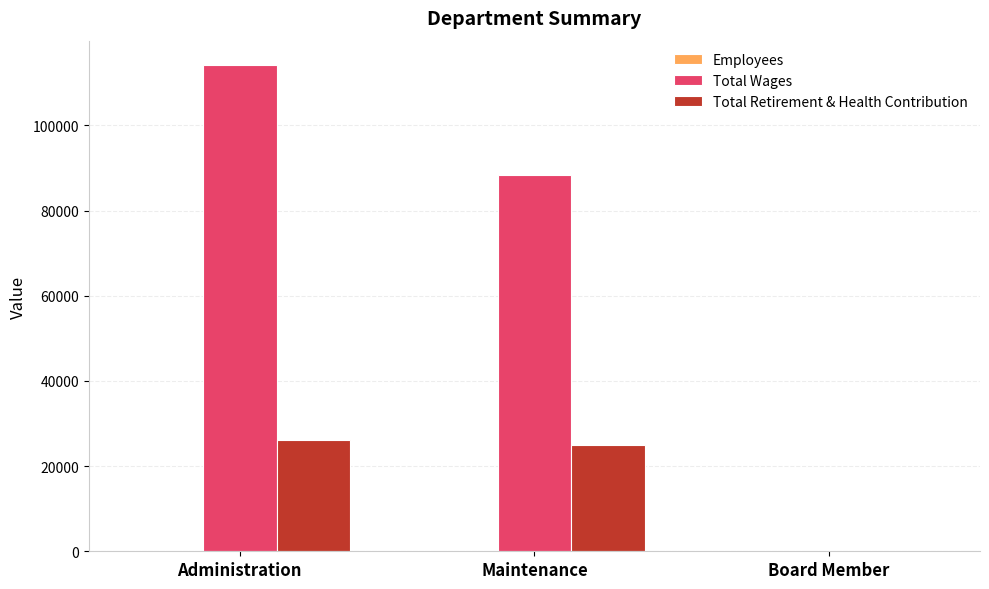

What is the sum of all Total Wages values?

202508